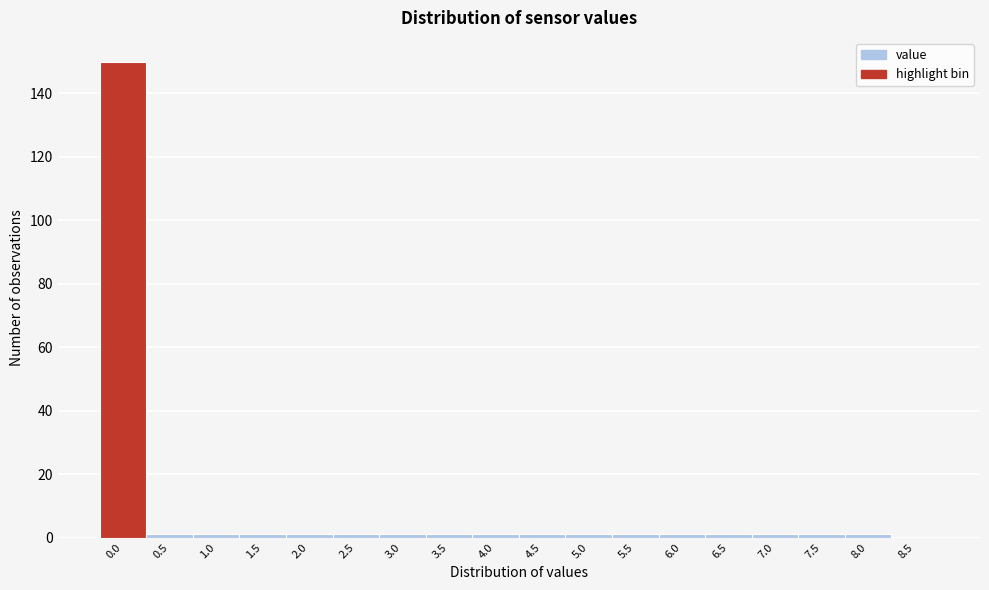

Over which range of the x-axis is the bar tallest?

-0.25 to 0.25